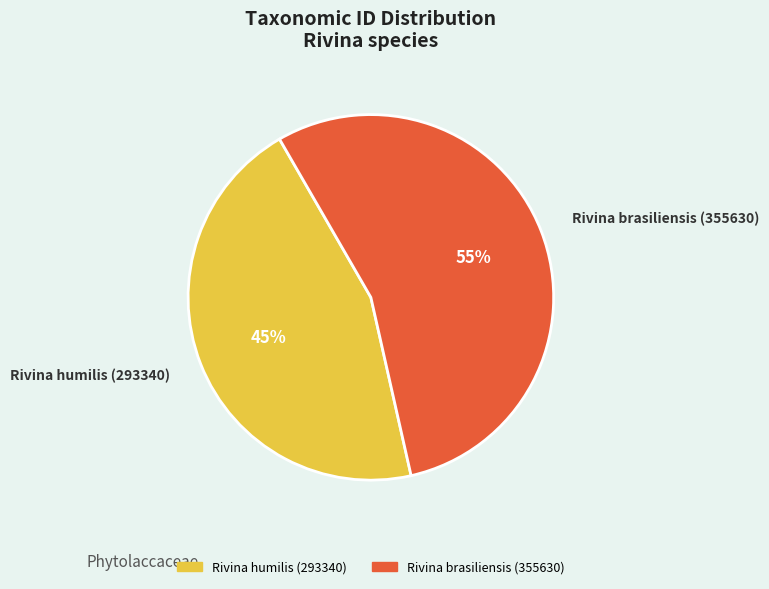

How many slices are in this pie chart?

2